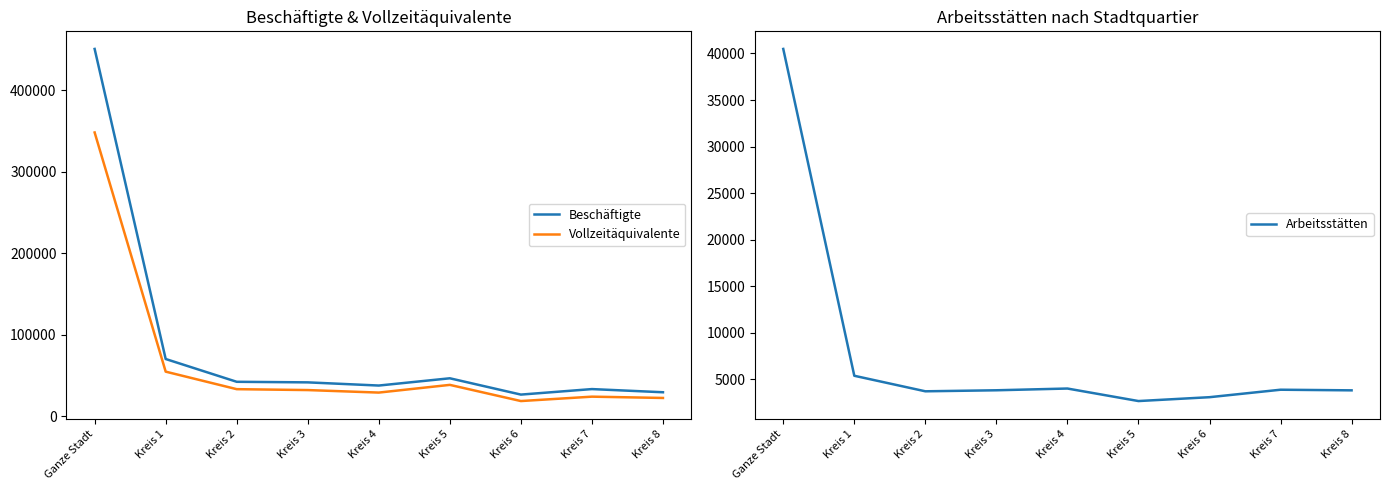

How many categories are shown in the chart?

9